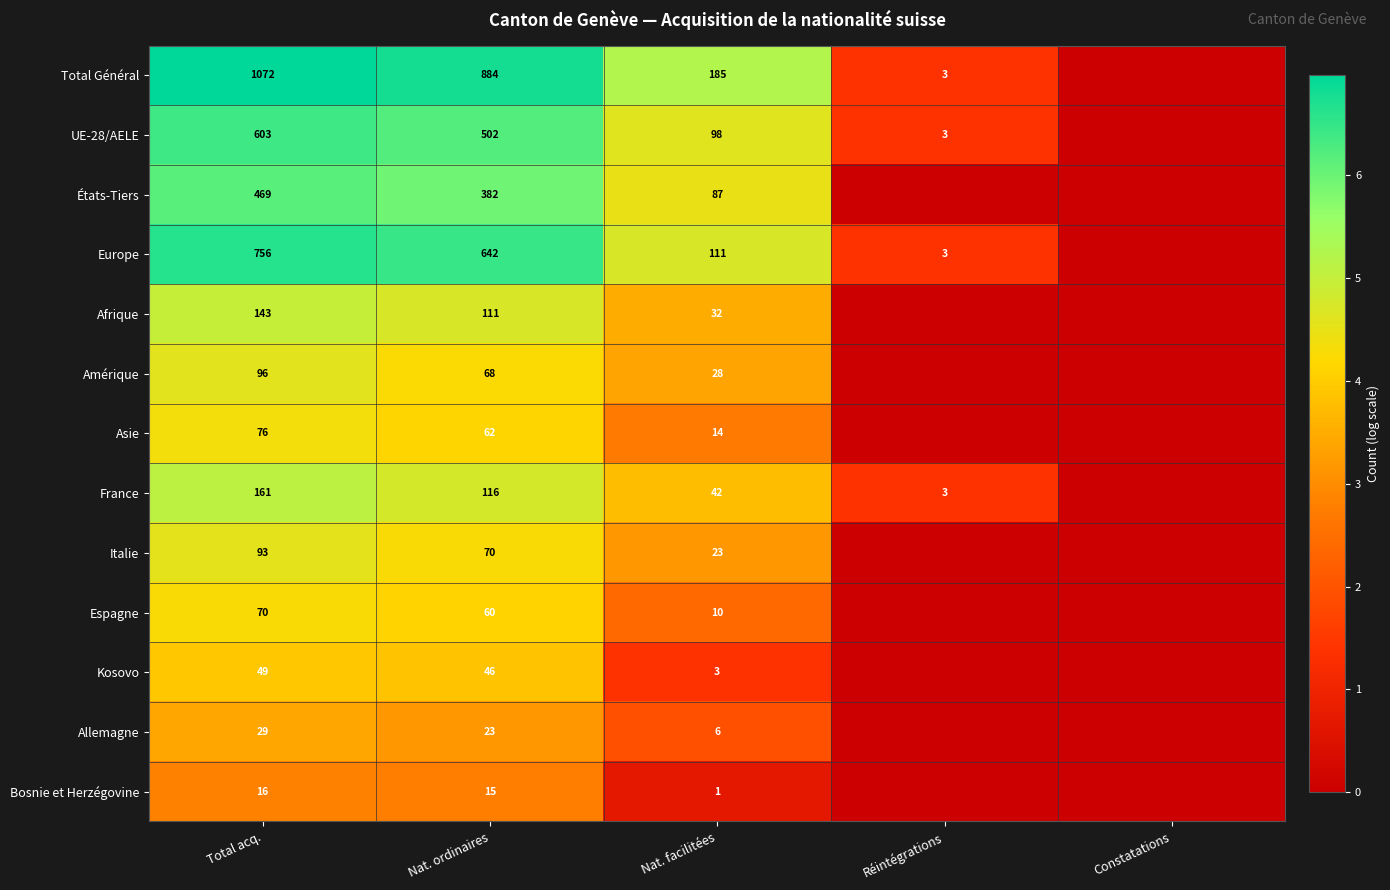

Is the value of Espagne at Nat. ordinaires greater than the value of Total Général at Nat. facilitées?

No